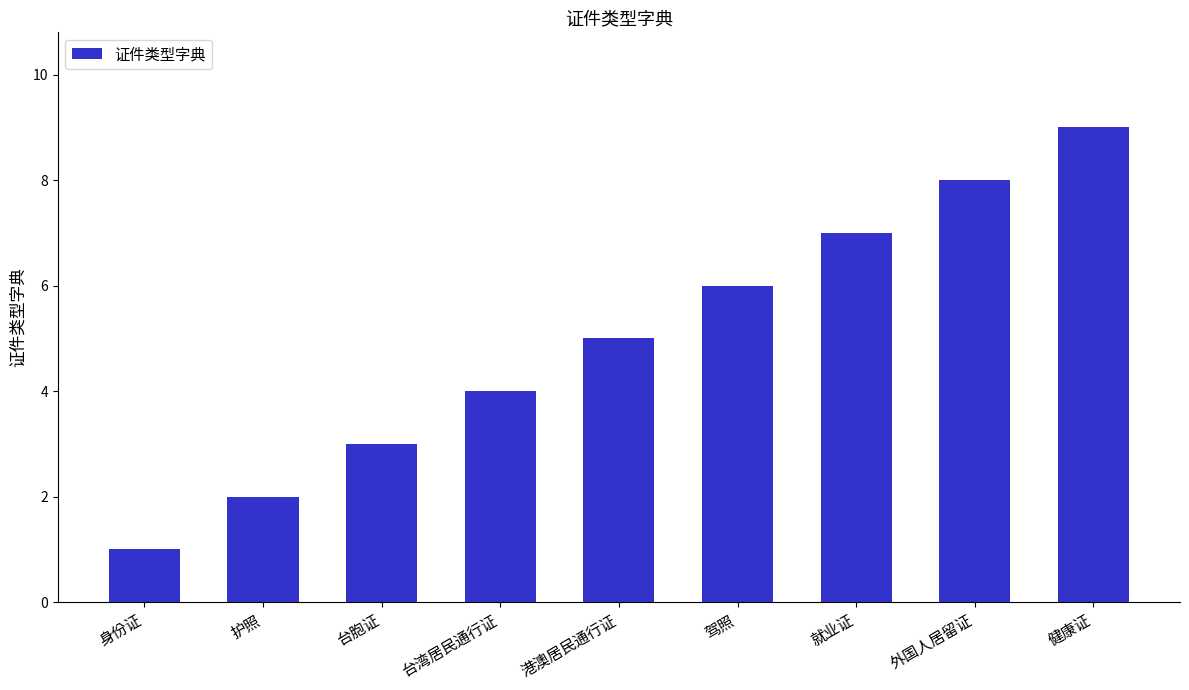

True or false: the data shows 5 at 港澳居民通行证.

True